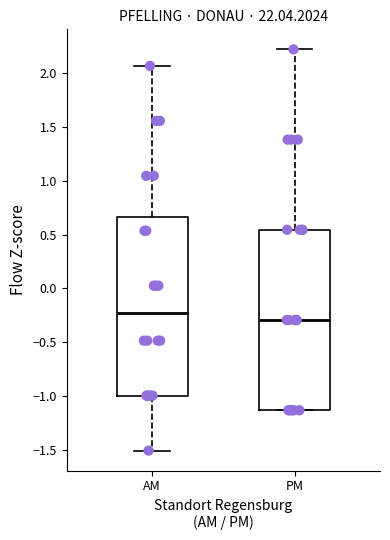

Reading left to right, transcribe this box plot: for each box, give where its median line is, the range the box spans, and where its two whiskers end, as read against the y-axis. The values are not printed on the chart, so give them approximately, as read against the axis.

AM: median -0.25, box -1.00 to 0.65, whiskers -1.50 to 2.05
PM: median -0.30, box -1.15 to 0.55, whiskers -1.15 to 2.20